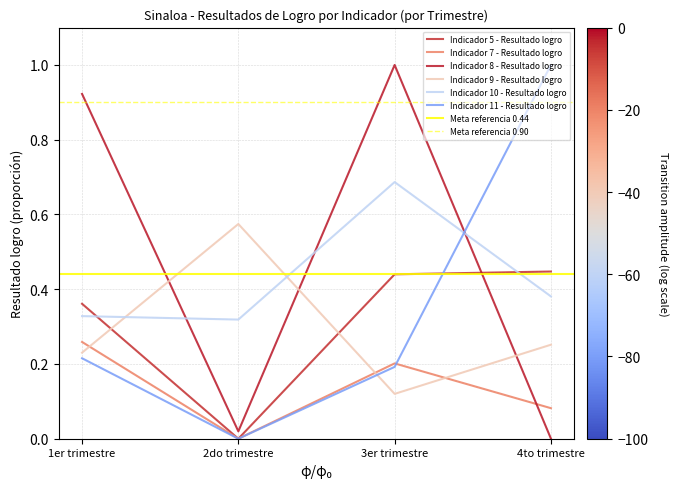

How many values in Indicador 11 - Resultado logro are above zero?

3